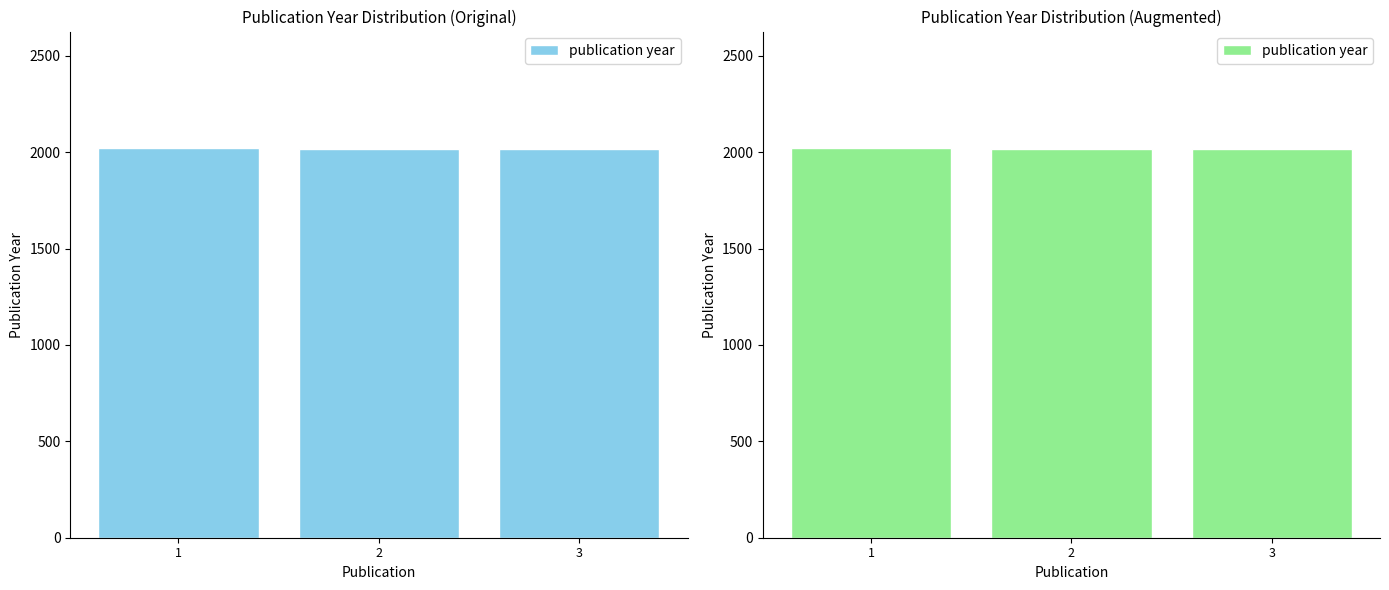

Where is the data nearest to the value 2018?

2